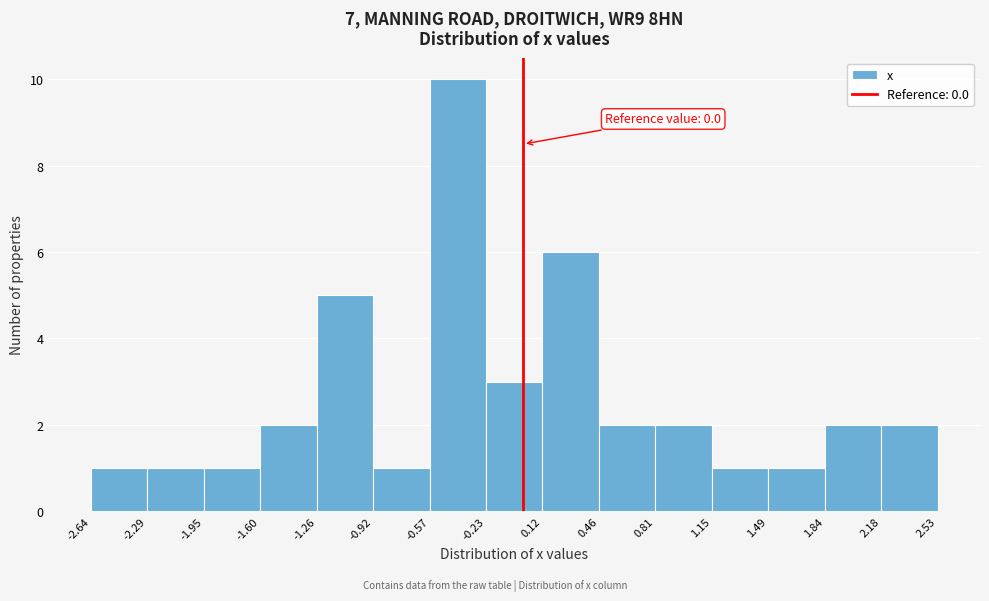

Which range on the x-axis has the tallest bar?

-0.57 to -0.23